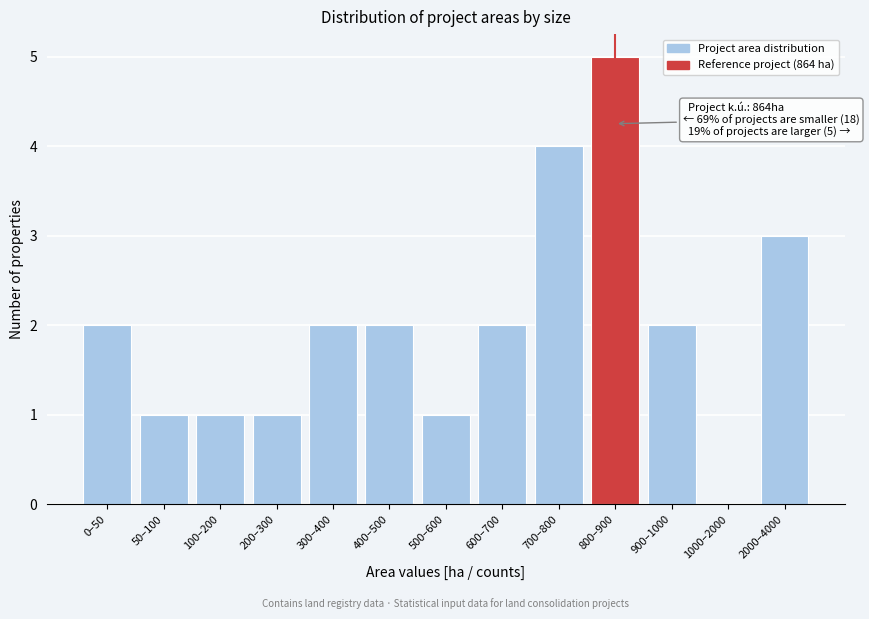

Reading left to right, extract all data points from this chart.

0–50=2	50–100=1	100–200=1	200–300=1	300–400=2	400–500=2	500–600=1	600–700=2	700–800=4	800–900=5	900–1000=2	1000–2000=0	2000–4000=3